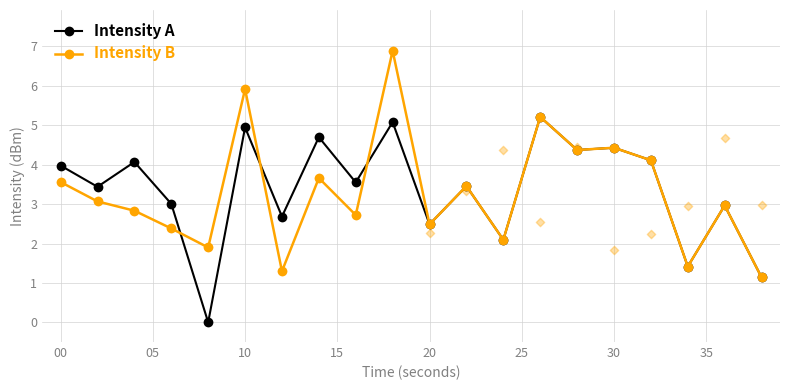

What are all the series names shown in the legend?

Intensity A, Intensity B